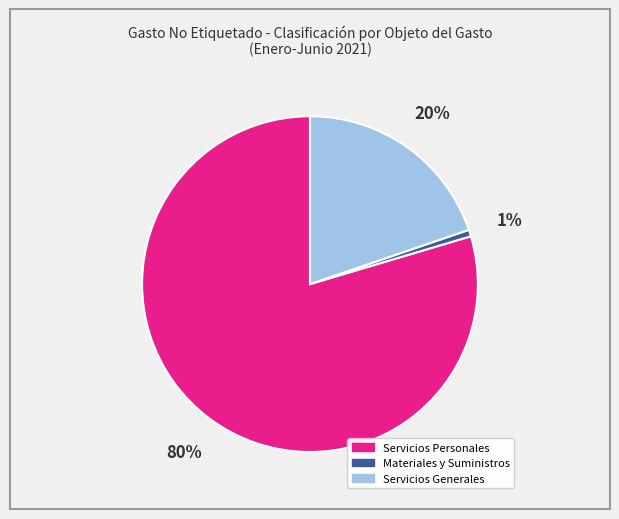

How many segments does this pie chart have?

3